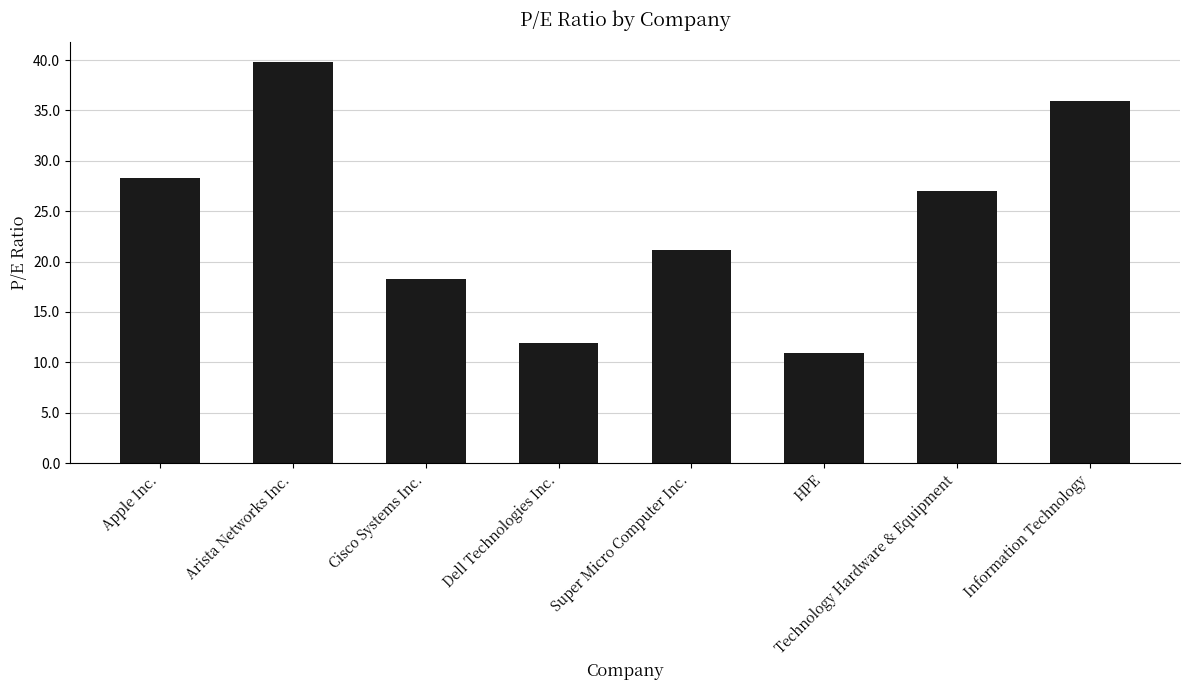

Which label corresponds to the largest value in the chart?

Arista Networks Inc.